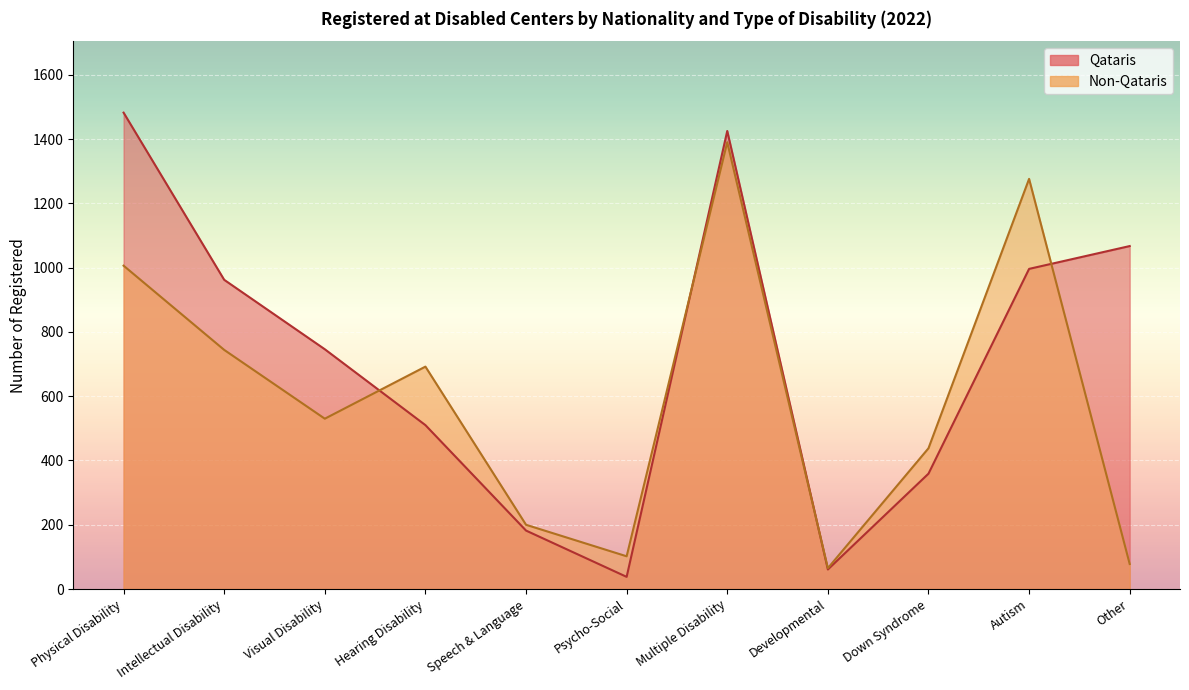

At which category does Qataris reach its first local peak?

Multiple Disability